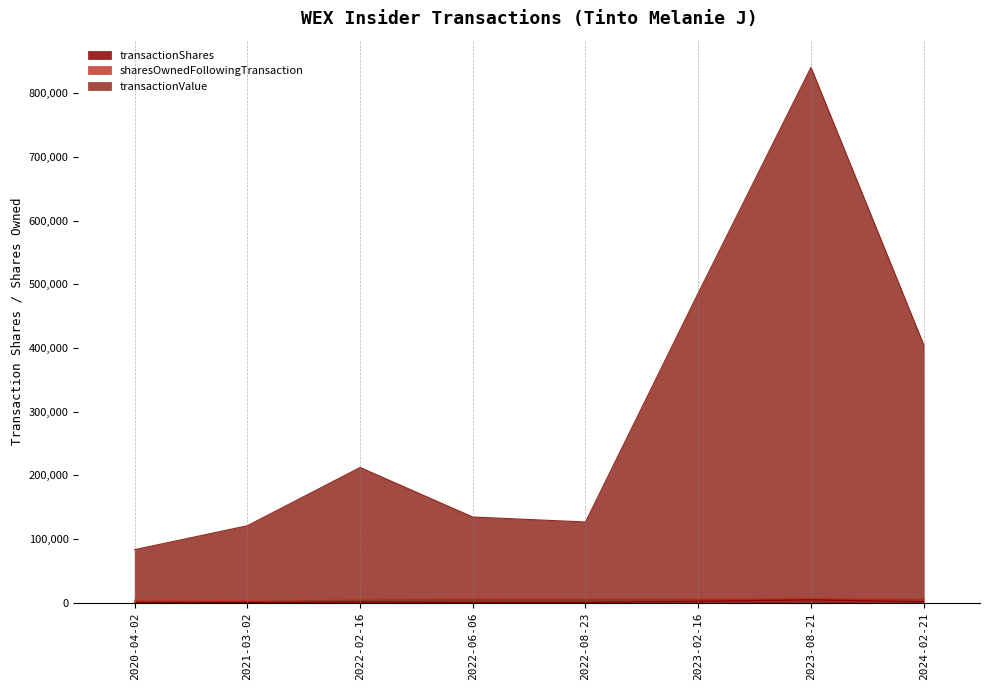

Where does the transactionShares series first go above 1200?

2023-02-16